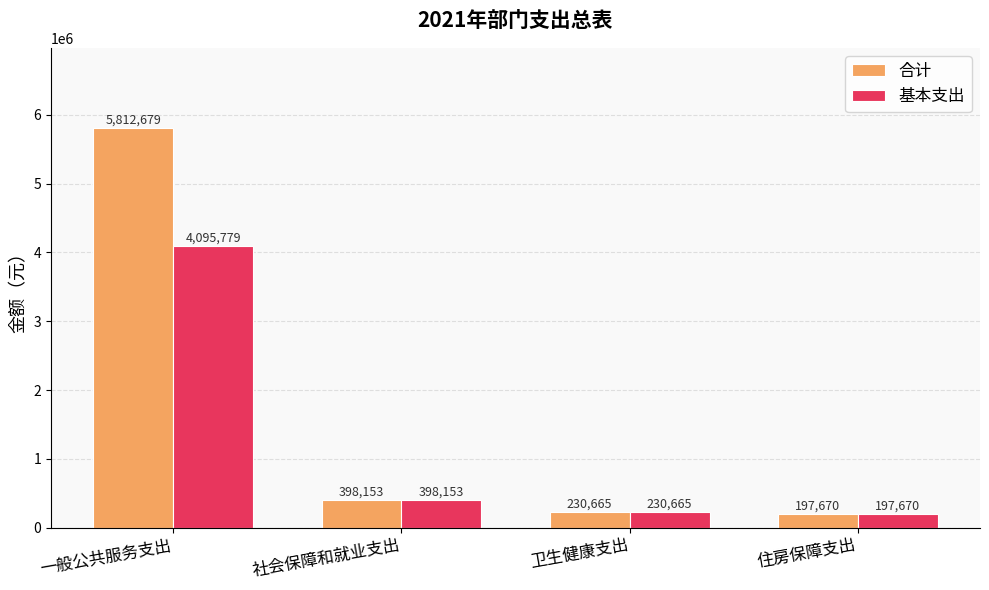

Is it true that 合计 equals 2416763.8 at 一般公共服务支出?

False